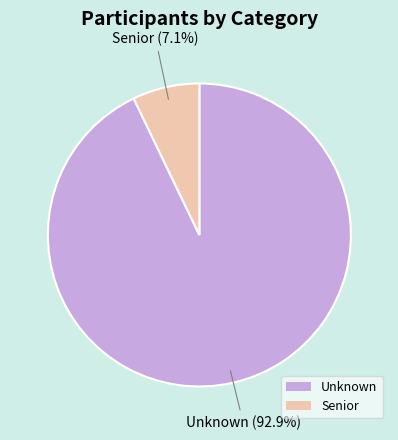

Rank the categories by value from highest to lowest.

Unknown, Senior